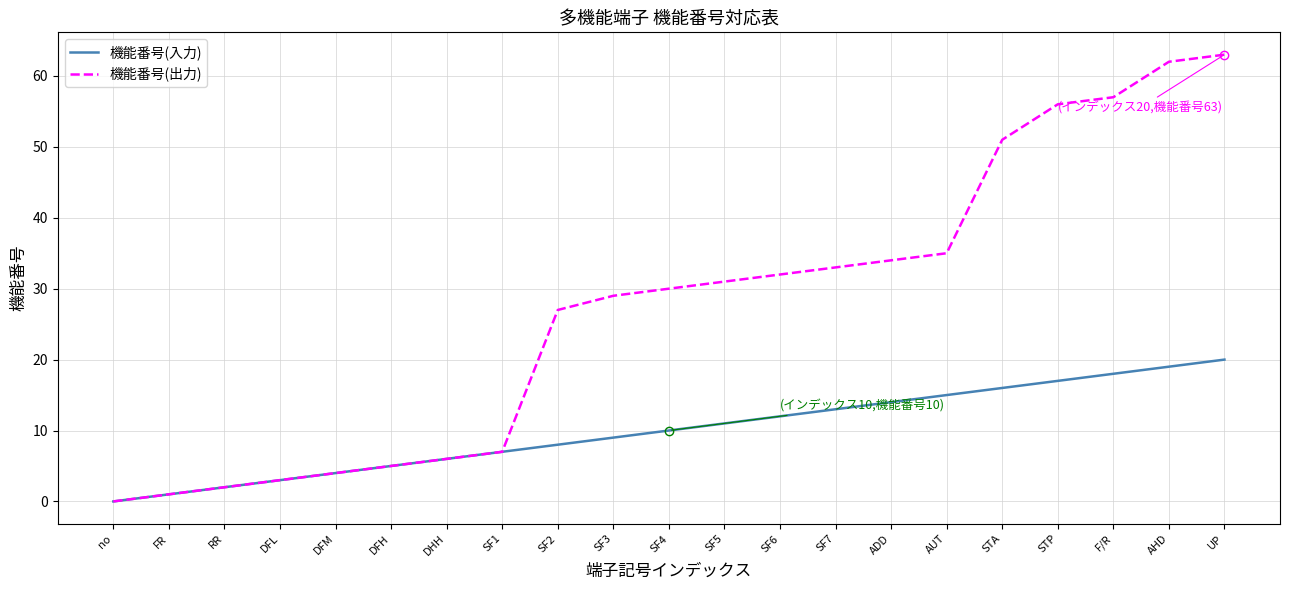

Rank the series by their average value, from lowest to highest.

機能番号(入力), 機能番号(出力)